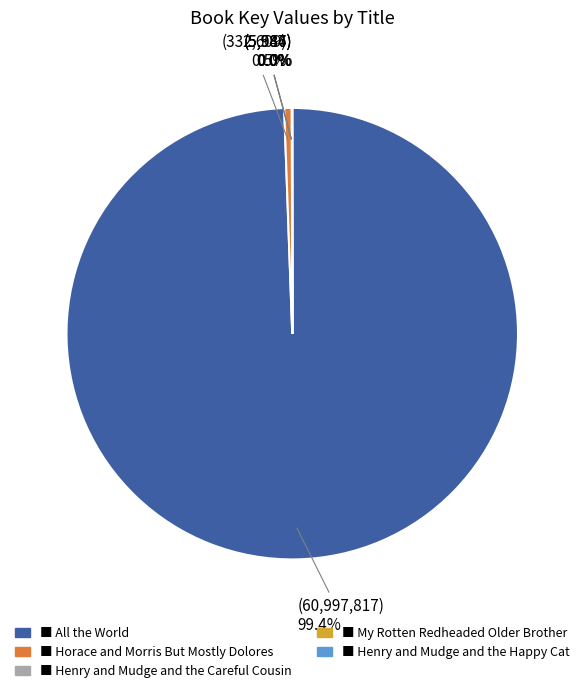

Does any single category account for the majority?

Yes